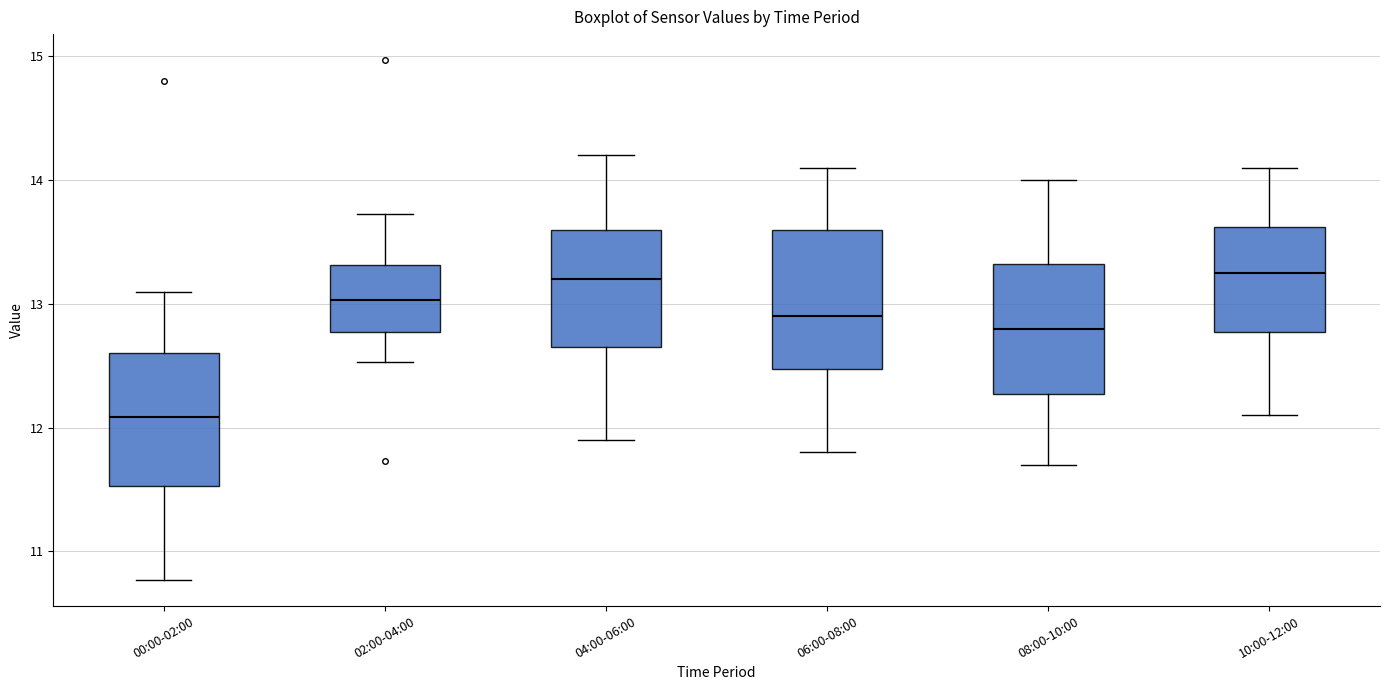

Reading left to right, transcribe this box plot: for each box, give where its median line is, the range the box spans, and where its two whiskers end, as read against the y-axis. The values are not printed on the chart, so give them approximately, as read against the axis.

00:00-02:00: median 12.1, box 11.5 to 12.6, whiskers 10.8 to 13.1
02:00-04:00: median 13.0, box 12.8 to 13.3, whiskers 12.5 to 13.7
04:00-06:00: median 13.2, box 12.7 to 13.6, whiskers 11.9 to 14.2
06:00-08:00: median 12.9, box 12.5 to 13.6, whiskers 11.8 to 14.1
08:00-10:00: median 12.8, box 12.3 to 13.3, whiskers 11.7 to 14.0
10:00-12:00: median 13.3, box 12.8 to 13.6, whiskers 12.1 to 14.1